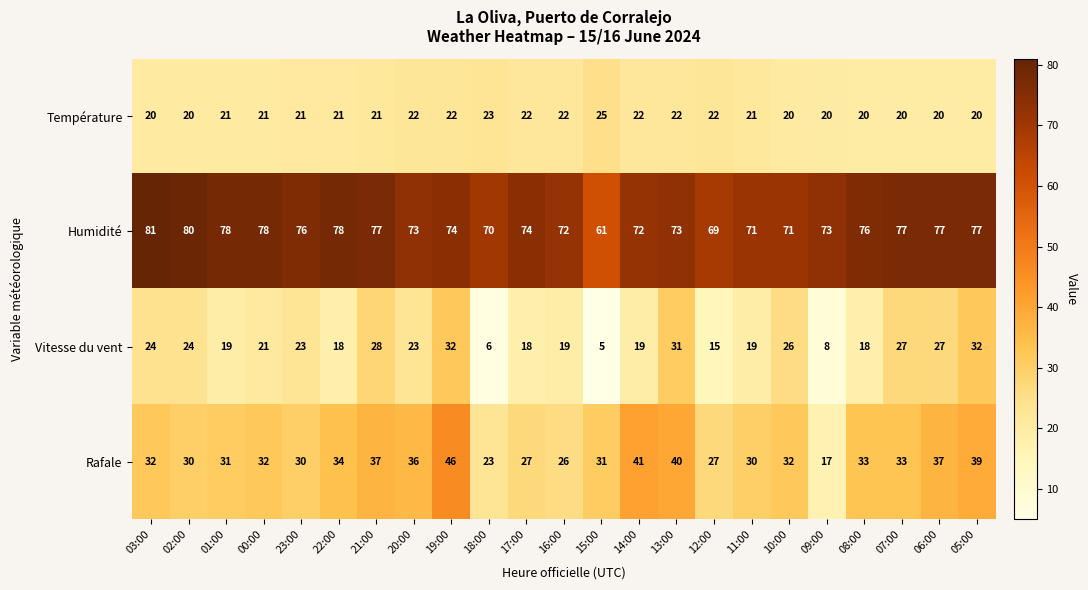

What is the difference between the Humidité values at 03:00 and 09:00?

8